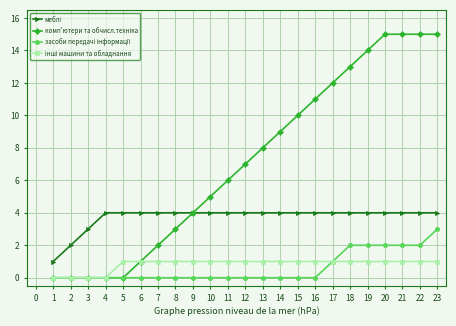

How many series are shown in this chart?

4